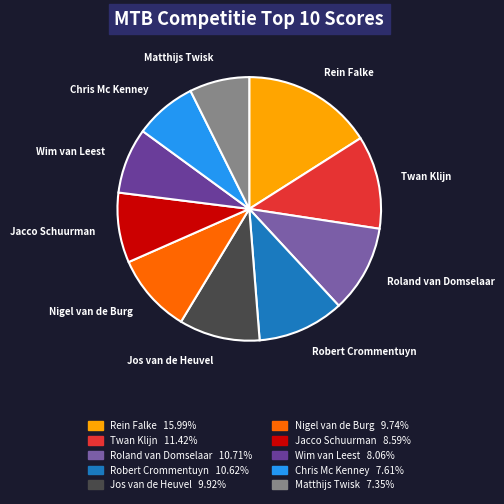

Does Robert Crommentuyn represent more than half of the total?

No